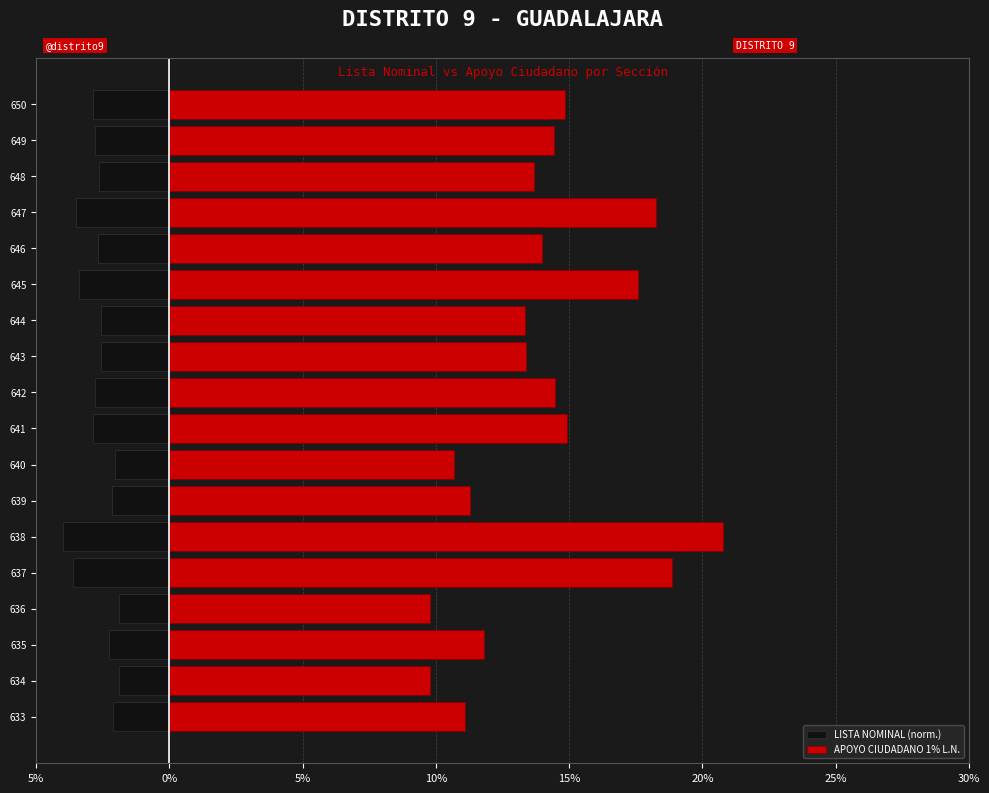

The LISTA NOMINAL (norm.) series shows -3.0 at 30%. True or false?

False